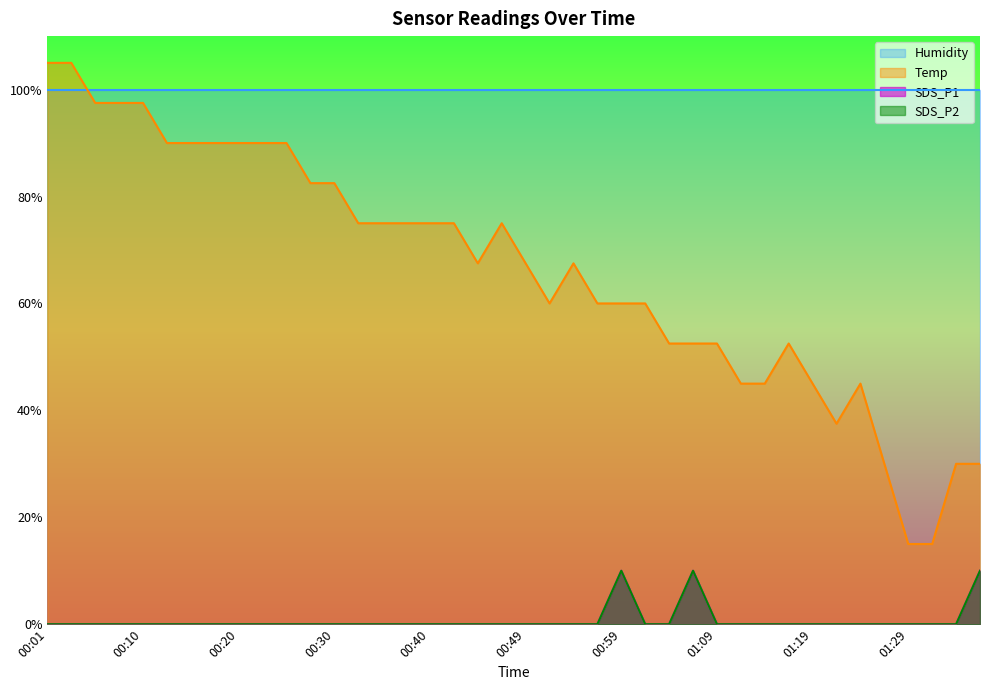

Which has a higher value, 00:20 or 01:21?

00:20